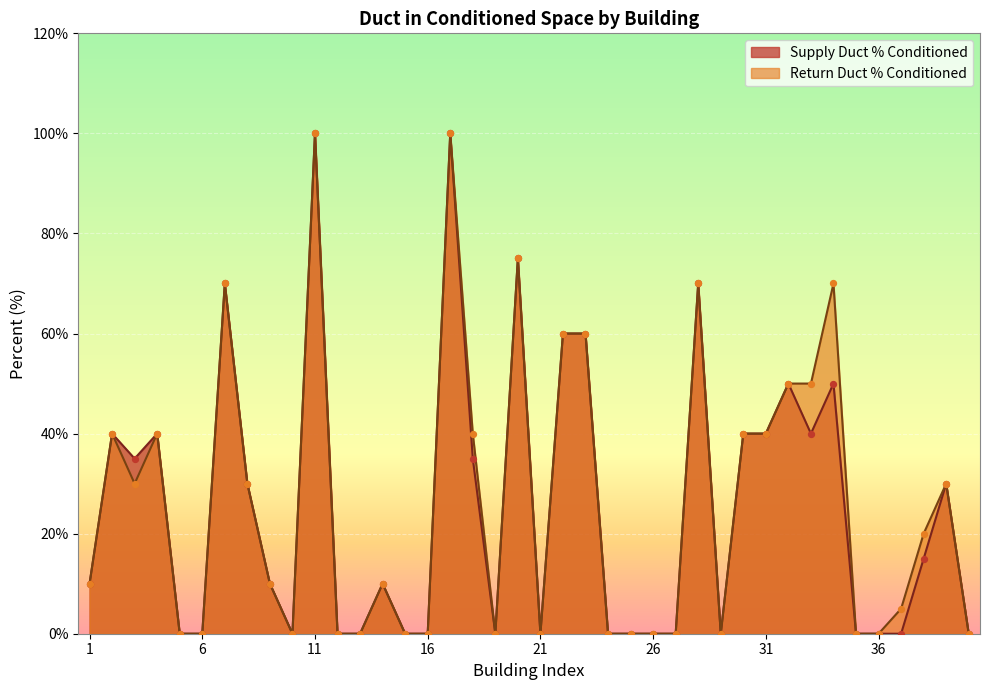

Which series contains the highest Y value?

Supply Duct % Conditioned